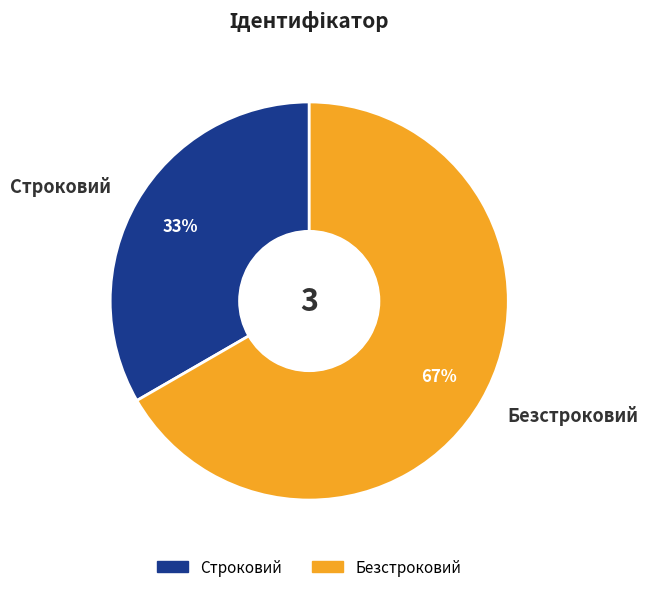

Which slice is the smallest?

Строковий